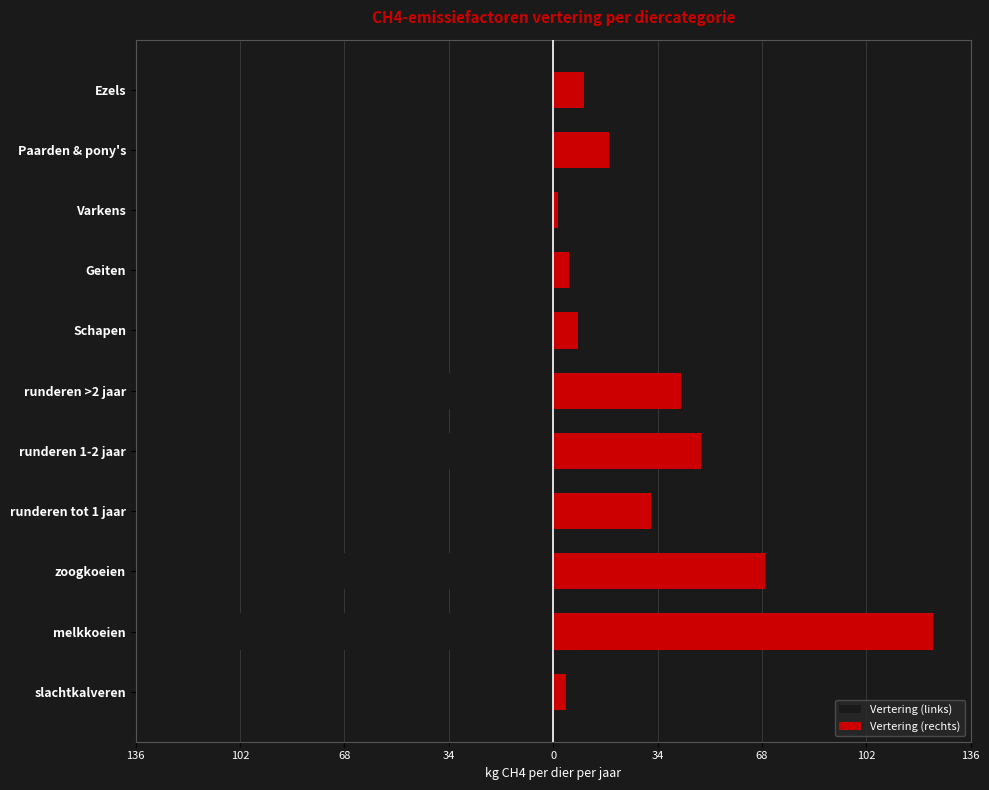

How many groups of bars are there?

11